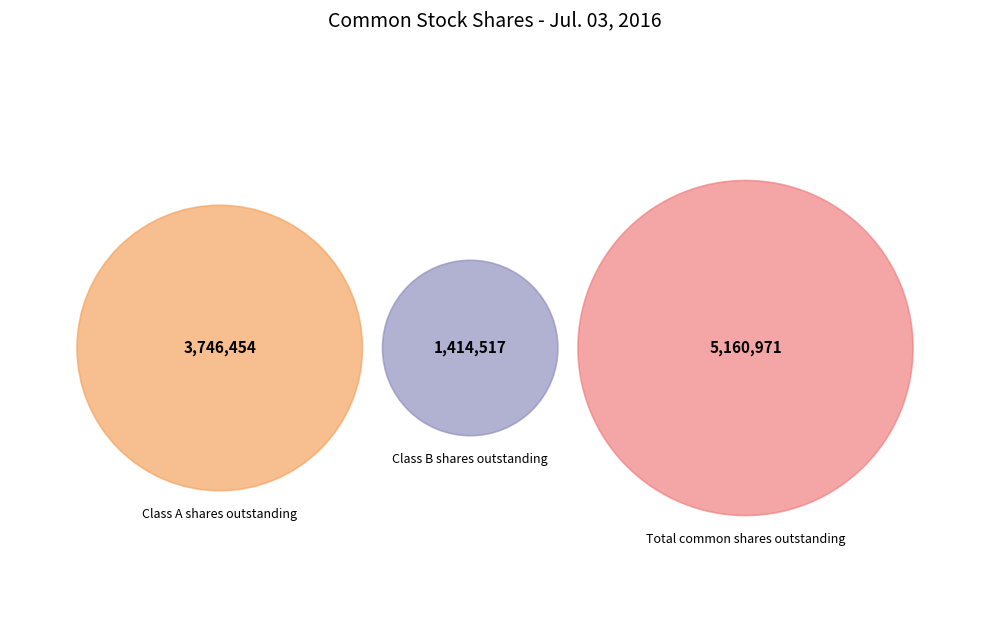

Count the number of slices in the pie.

3